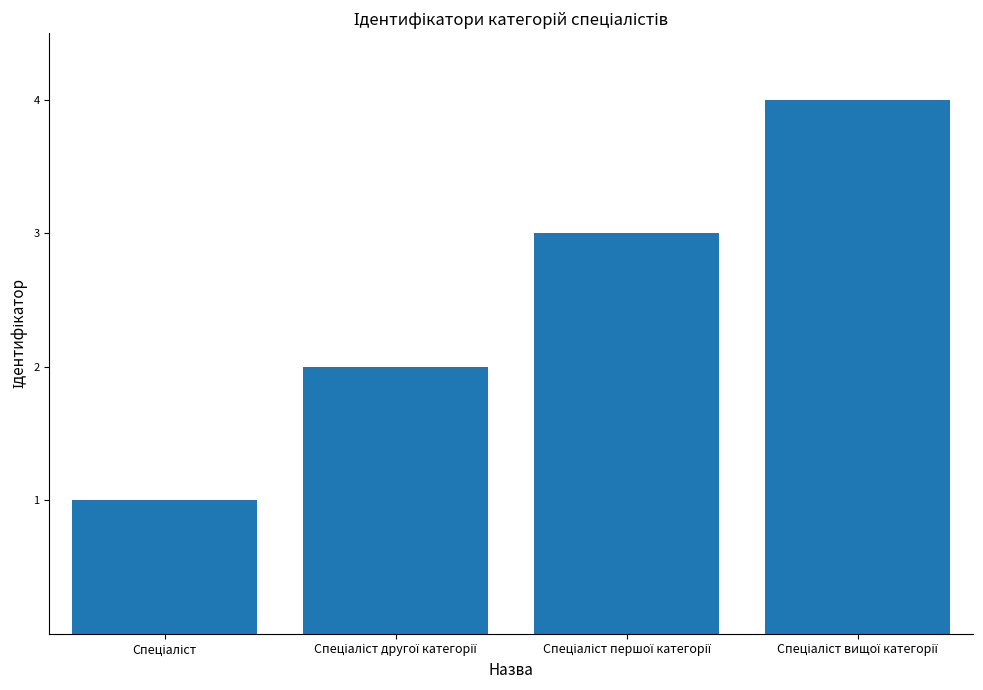

What is the difference between the maximum and minimum values?

3